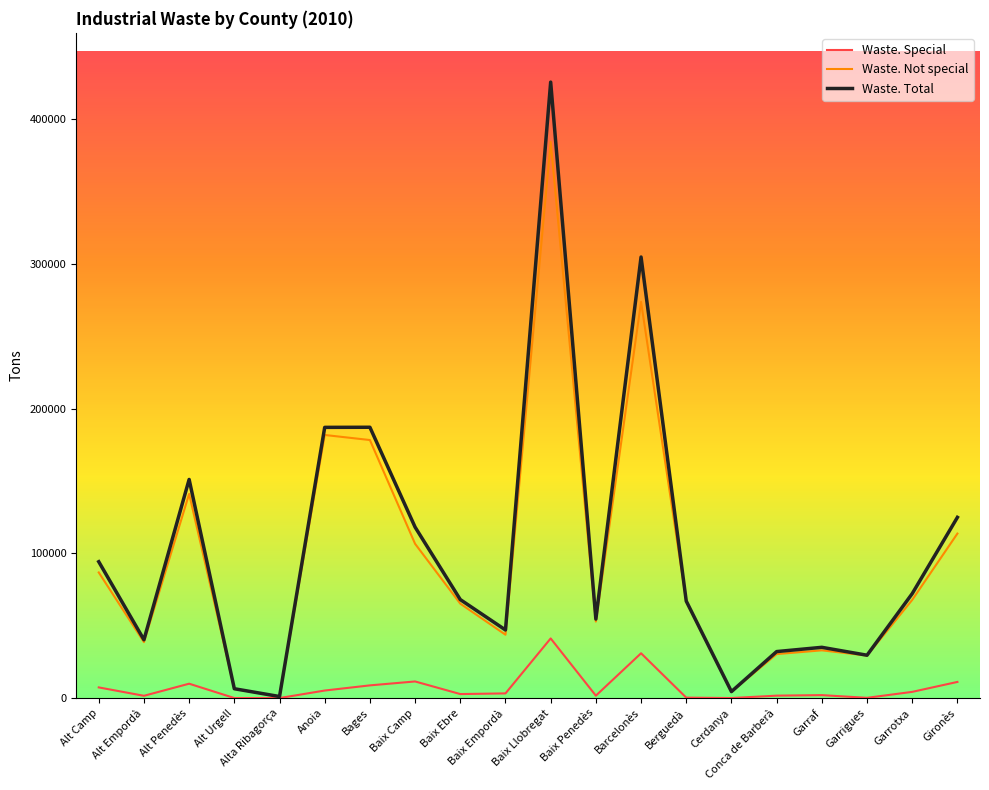

What is the sum of the Waste. Special values at Gironès and Bages?

20039